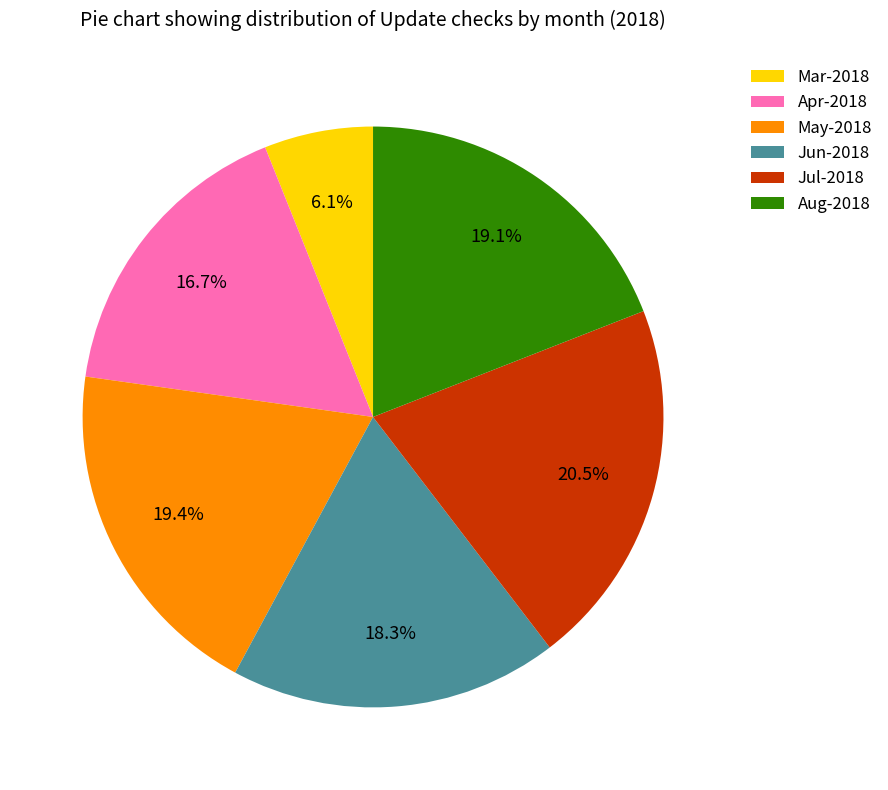

Is there any slice that represents more than half of the pie?

No